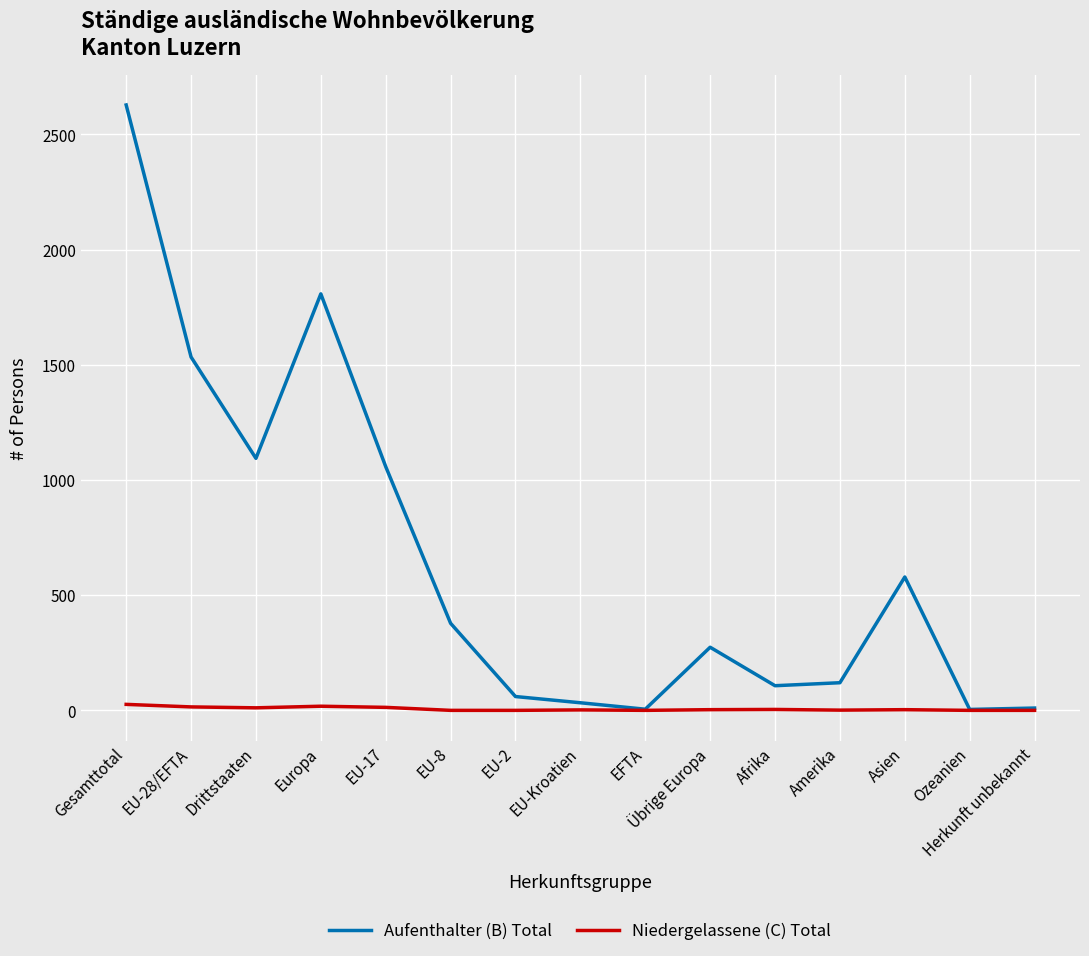

Rank the series by their maximum value, from lowest to highest.

Niedergelassene (C) Total, Aufenthalter (B) Total